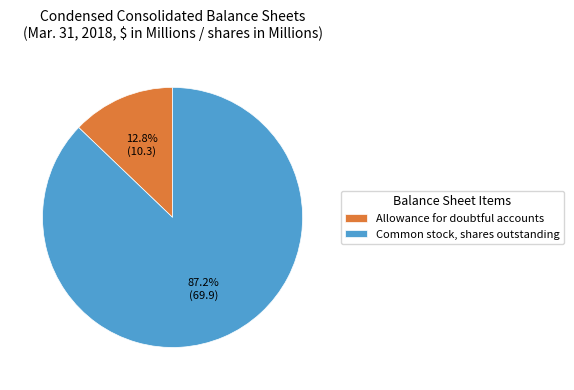

The Common stock, shares outstanding slice represents 87% of the pie. True or false?

True